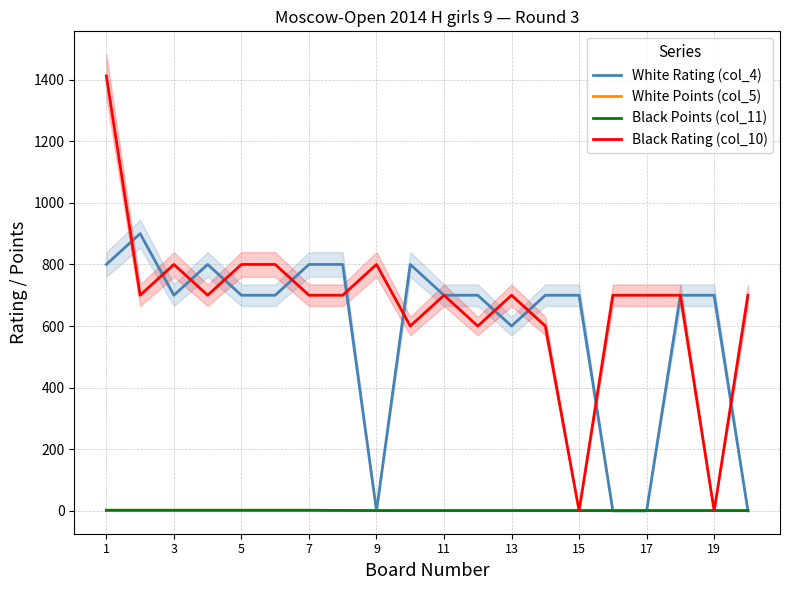

At which label does White Points (col_5) reach its minimum?

15